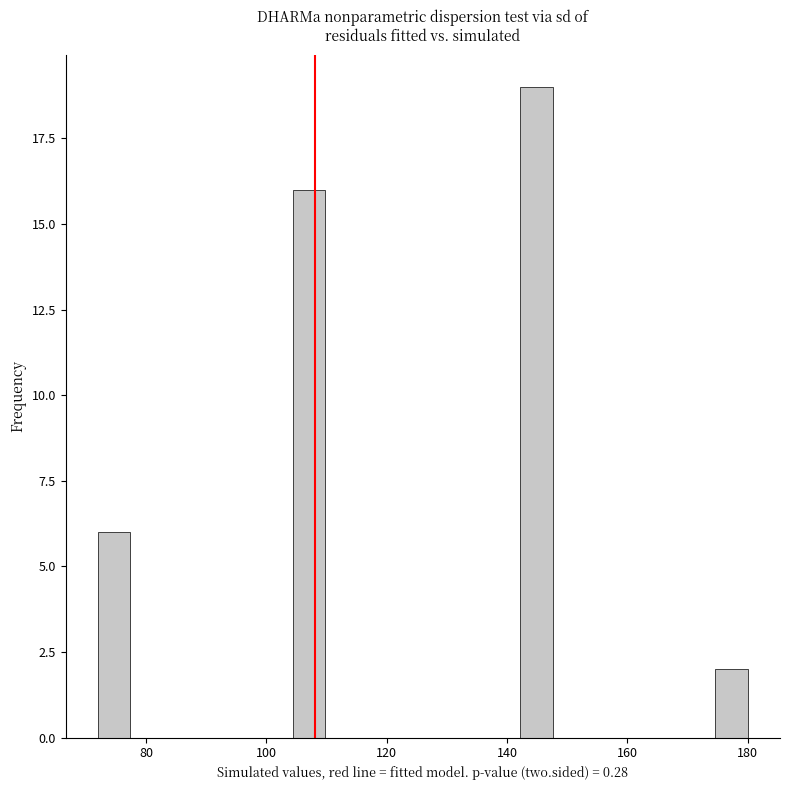

Read against the x-axis, roughly where is the centre of the tallest bar?

144